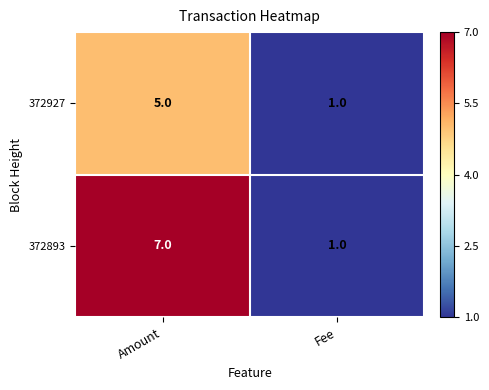

Between Amount and Fee, which series saw the biggest shift?

372893